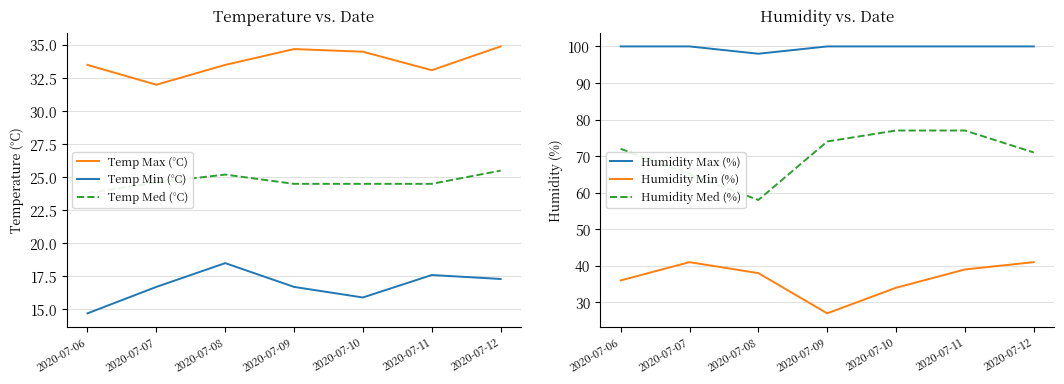

True or false: Humidity Max (%) and Temp Min (°C) cross at least once.

False